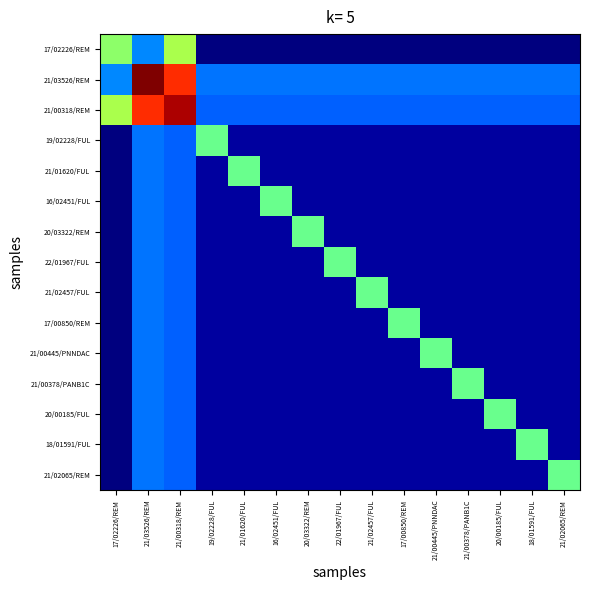

Reading left to right, list all the values displayed in this chart.

17/02226/REM: 17/02226/REM=1.1	21/03526/REM=0.6	21/00318/REM=1.2	19/02228/FUL=0.0	21/01620/FUL=0.0	16/02451/FUL=0.0	20/03322/REM=0.0	22/01967/FUL=0.0	21/02457/FUL=0.0	17/00850/REM=0.0	21/00445/PNNDAC=0.0	21/00378/PANB1C=0.0	20/00185/FUL=0.0	18/01591/FUL=0.0	21/02065/REM=0.0
21/03526/REM: 17/02226/REM=0.6	21/03526/REM=2.0	21/00318/REM=1.8	19/02228/FUL=0.5	21/01620/FUL=0.5	16/02451/FUL=0.5	20/03322/REM=0.5	22/01967/FUL=0.5	21/02457/FUL=0.5	17/00850/REM=0.5	21/00445/PNNDAC=0.5	21/00378/PANB1C=0.5	20/00185/FUL=0.5	18/01591/FUL=0.5	21/02065/REM=0.5
21/00318/REM: 17/02226/REM=1.2	21/03526/REM=1.8	21/00318/REM=2.0	19/02228/FUL=0.5	21/01620/FUL=0.5	16/02451/FUL=0.5	20/03322/REM=0.5	22/01967/FUL=0.5	21/02457/FUL=0.5	17/00850/REM=0.5	21/00445/PNNDAC=0.5	21/00378/PANB1C=0.5	20/00185/FUL=0.5	18/01591/FUL=0.5	21/02065/REM=0.5
19/02228/FUL: 17/02226/REM=0.0	21/03526/REM=0.5	21/00318/REM=0.5	19/02228/FUL=1.0	21/01620/FUL=0.1	16/02451/FUL=0.1	20/03322/REM=0.1	22/01967/FUL=0.1	21/02457/FUL=0.1	17/00850/REM=0.1	21/00445/PNNDAC=0.1	21/00378/PANB1C=0.1	20/00185/FUL=0.1	18/01591/FUL=0.1	21/02065/REM=0.1
21/01620/FUL: 17/02226/REM=0.0	21/03526/REM=0.5	21/00318/REM=0.5	19/02228/FUL=0.1	21/01620/FUL=1.0	16/02451/FUL=0.1	20/03322/REM=0.1	22/01967/FUL=0.1	21/02457/FUL=0.1	17/00850/REM=0.1	21/00445/PNNDAC=0.1	21/00378/PANB1C=0.1	20/00185/FUL=0.1	18/01591/FUL=0.1	21/02065/REM=0.1
16/02451/FUL: 17/02226/REM=0.0	21/03526/REM=0.5	21/00318/REM=0.5	19/02228/FUL=0.1	21/01620/FUL=0.1	16/02451/FUL=1.0	20/03322/REM=0.1	22/01967/FUL=0.1	21/02457/FUL=0.1	17/00850/REM=0.1	21/00445/PNNDAC=0.1	21/00378/PANB1C=0.1	20/00185/FUL=0.1	18/01591/FUL=0.1	21/02065/REM=0.1
20/03322/REM: 17/02226/REM=0.0	21/03526/REM=0.5	21/00318/REM=0.5	19/02228/FUL=0.1	21/01620/FUL=0.1	16/02451/FUL=0.1	20/03322/REM=1.0	22/01967/FUL=0.1	21/02457/FUL=0.1	17/00850/REM=0.1	21/00445/PNNDAC=0.1	21/00378/PANB1C=0.1	20/00185/FUL=0.1	18/01591/FUL=0.1	21/02065/REM=0.1
22/01967/FUL: 17/02226/REM=0.0	21/03526/REM=0.5	21/00318/REM=0.5	19/02228/FUL=0.1	21/01620/FUL=0.1	16/02451/FUL=0.1	20/03322/REM=0.1	22/01967/FUL=1.0	21/02457/FUL=0.1	17/00850/REM=0.1	21/00445/PNNDAC=0.1	21/00378/PANB1C=0.1	20/00185/FUL=0.1	18/01591/FUL=0.1	21/02065/REM=0.1
21/02457/FUL: 17/02226/REM=0.0	21/03526/REM=0.5	21/00318/REM=0.5	19/02228/FUL=0.1	21/01620/FUL=0.1	16/02451/FUL=0.1	20/03322/REM=0.1	22/01967/FUL=0.1	21/02457/FUL=1.0	17/00850/REM=0.1	21/00445/PNNDAC=0.1	21/00378/PANB1C=0.1	20/00185/FUL=0.1	18/01591/FUL=0.1	21/02065/REM=0.1
17/00850/REM: 17/02226/REM=0.0	21/03526/REM=0.5	21/00318/REM=0.5	19/02228/FUL=0.1	21/01620/FUL=0.1	16/02451/FUL=0.1	20/03322/REM=0.1	22/01967/FUL=0.1	21/02457/FUL=0.1	17/00850/REM=1.0	21/00445/PNNDAC=0.1	21/00378/PANB1C=0.1	20/00185/FUL=0.1	18/01591/FUL=0.1	21/02065/REM=0.1
21/00445/PNNDAC: 17/02226/REM=0.0	21/03526/REM=0.5	21/00318/REM=0.5	19/02228/FUL=0.1	21/01620/FUL=0.1	16/02451/FUL=0.1	20/03322/REM=0.1	22/01967/FUL=0.1	21/02457/FUL=0.1	17/00850/REM=0.1	21/00445/PNNDAC=1.0	21/00378/PANB1C=0.1	20/00185/FUL=0.1	18/01591/FUL=0.1	21/02065/REM=0.1
21/00378/PANB1C: 17/02226/REM=0.0	21/03526/REM=0.5	21/00318/REM=0.5	19/02228/FUL=0.1	21/01620/FUL=0.1	16/02451/FUL=0.1	20/03322/REM=0.1	22/01967/FUL=0.1	21/02457/FUL=0.1	17/00850/REM=0.1	21/00445/PNNDAC=0.1	21/00378/PANB1C=1.0	20/00185/FUL=0.1	18/01591/FUL=0.1	21/02065/REM=0.1
20/00185/FUL: 17/02226/REM=0.0	21/03526/REM=0.5	21/00318/REM=0.5	19/02228/FUL=0.1	21/01620/FUL=0.1	16/02451/FUL=0.1	20/03322/REM=0.1	22/01967/FUL=0.1	21/02457/FUL=0.1	17/00850/REM=0.1	21/00445/PNNDAC=0.1	21/00378/PANB1C=0.1	20/00185/FUL=1.0	18/01591/FUL=0.1	21/02065/REM=0.1
18/01591/FUL: 17/02226/REM=0.0	21/03526/REM=0.5	21/00318/REM=0.5	19/02228/FUL=0.1	21/01620/FUL=0.1	16/02451/FUL=0.1	20/03322/REM=0.1	22/01967/FUL=0.1	21/02457/FUL=0.1	17/00850/REM=0.1	21/00445/PNNDAC=0.1	21/00378/PANB1C=0.1	20/00185/FUL=0.1	18/01591/FUL=1.0	21/02065/REM=0.1
21/02065/REM: 17/02226/REM=0.0	21/03526/REM=0.5	21/00318/REM=0.5	19/02228/FUL=0.1	21/01620/FUL=0.1	16/02451/FUL=0.1	20/03322/REM=0.1	22/01967/FUL=0.1	21/02457/FUL=0.1	17/00850/REM=0.1	21/00445/PNNDAC=0.1	21/00378/PANB1C=0.1	20/00185/FUL=0.1	18/01591/FUL=0.1	21/02065/REM=1.0